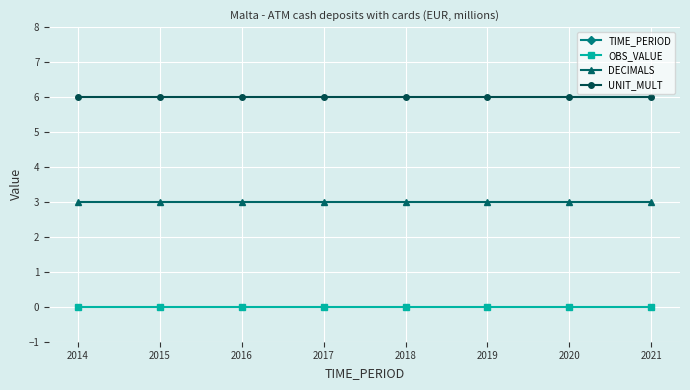

Which series changed the most between 2014 and 2018?

TIME_PERIOD